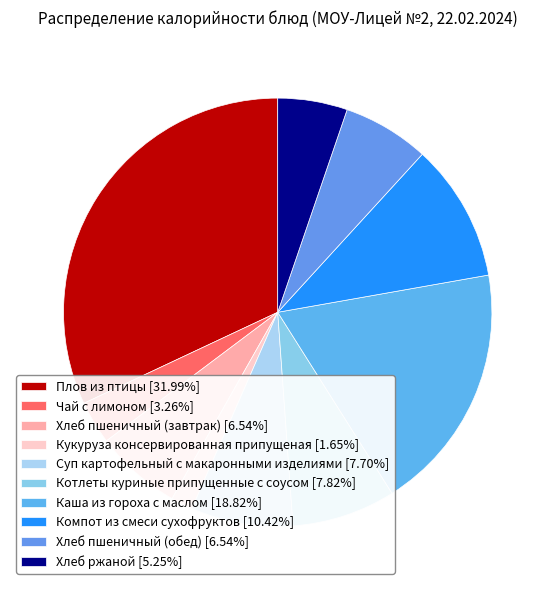

Approximately how many times larger is the value at Хлеб пшеничный (обед) compared to Суп картофельный с макаронными изделиями?

0.8